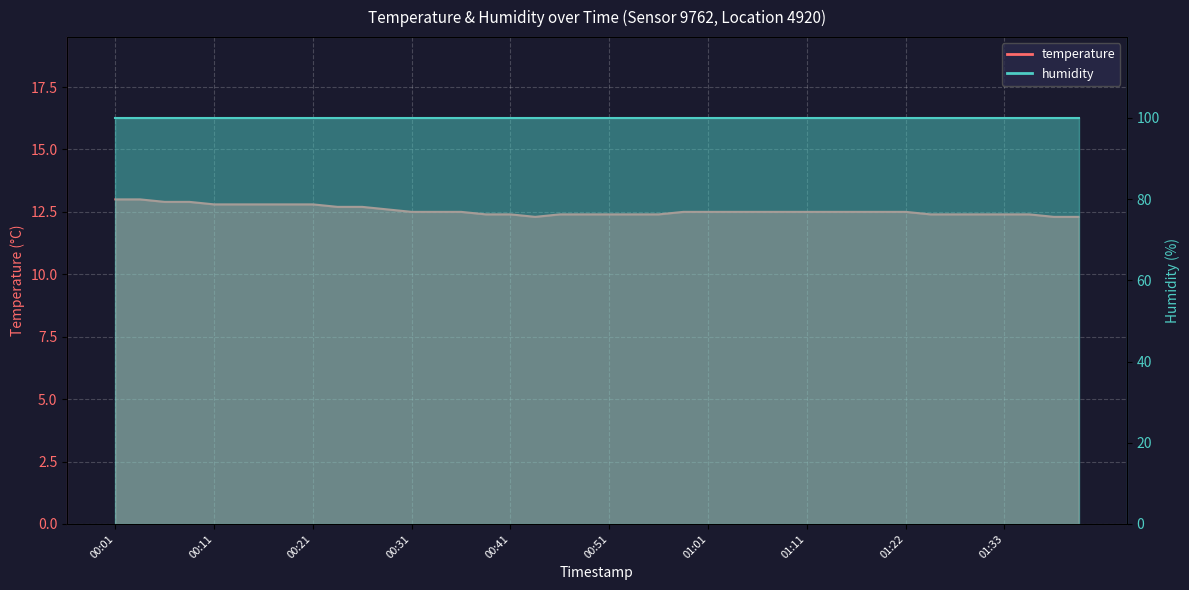

What is the smallest value displayed?

12.3